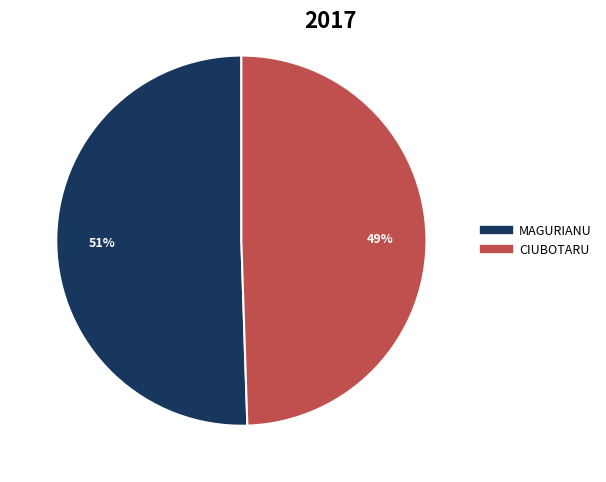

Between MAGURIANU and CIUBOTARU, which is larger?

MAGURIANU